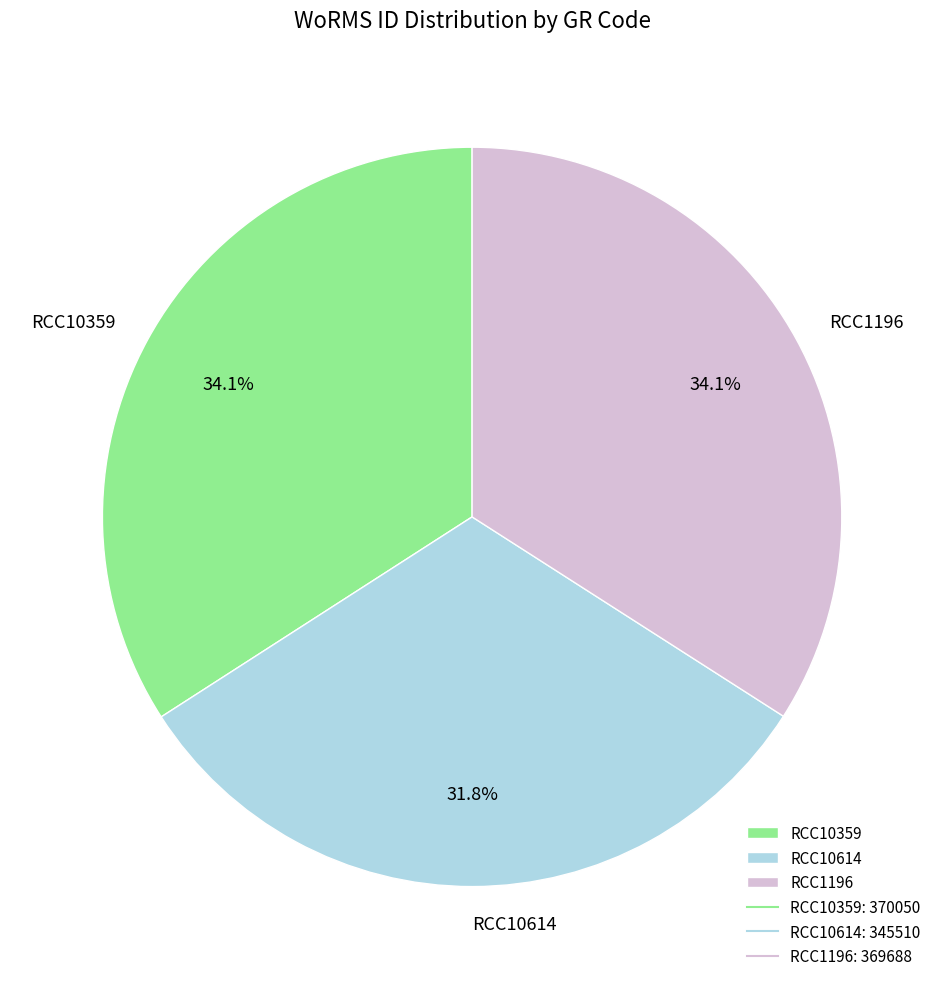

Is there a majority slice in this chart?

No